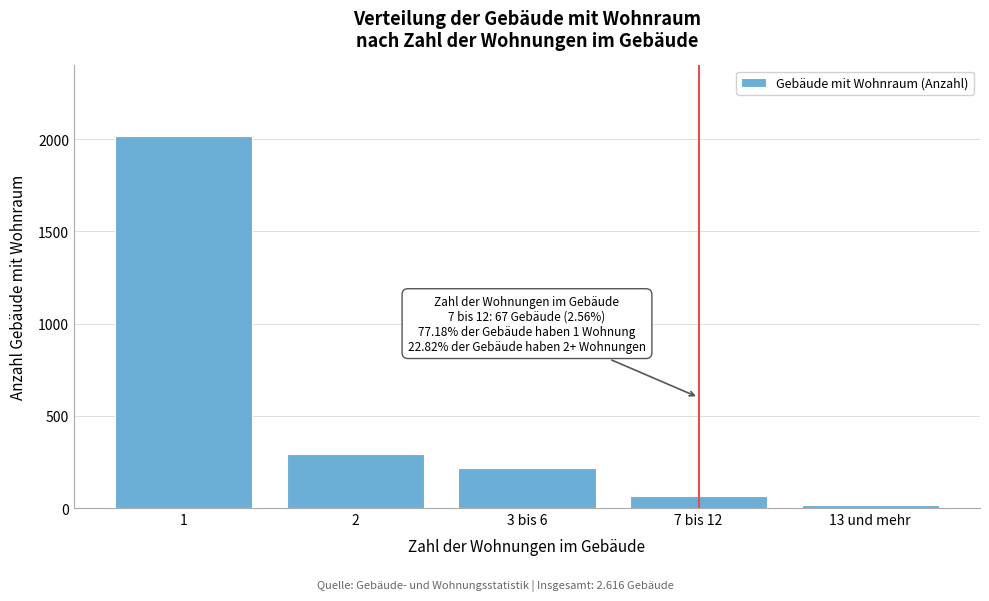

Reading left to right, transcribe all the data shown in this chart.

1=2019	2=294	3 bis 6=218	7 bis 12=67	13 und mehr=19